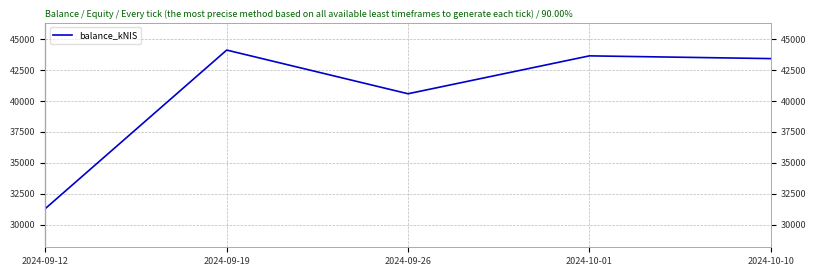

Reading right to left, list all the values displayed in this chart.

43420.7	43641.9	40578.9	44109.7	31299.3